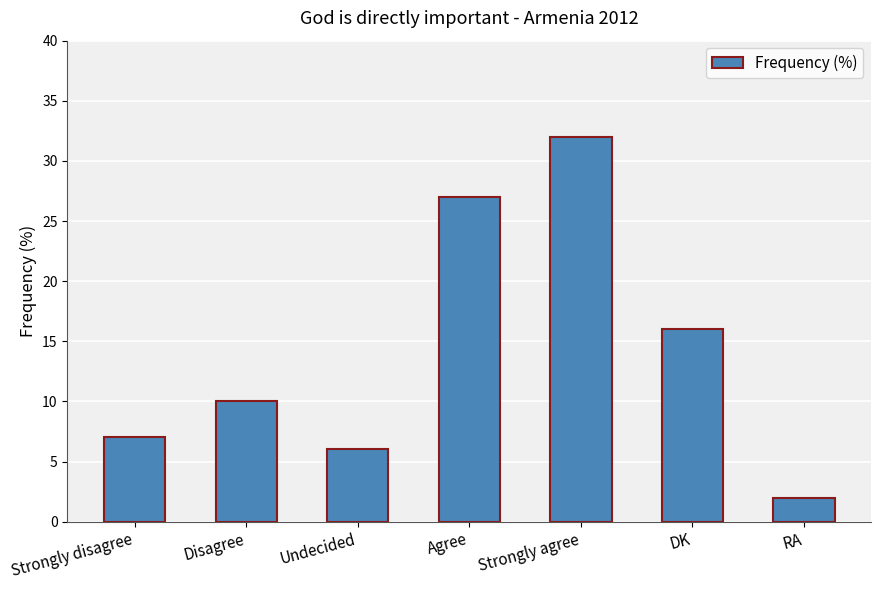

Does the chart contain stacked bars?

No